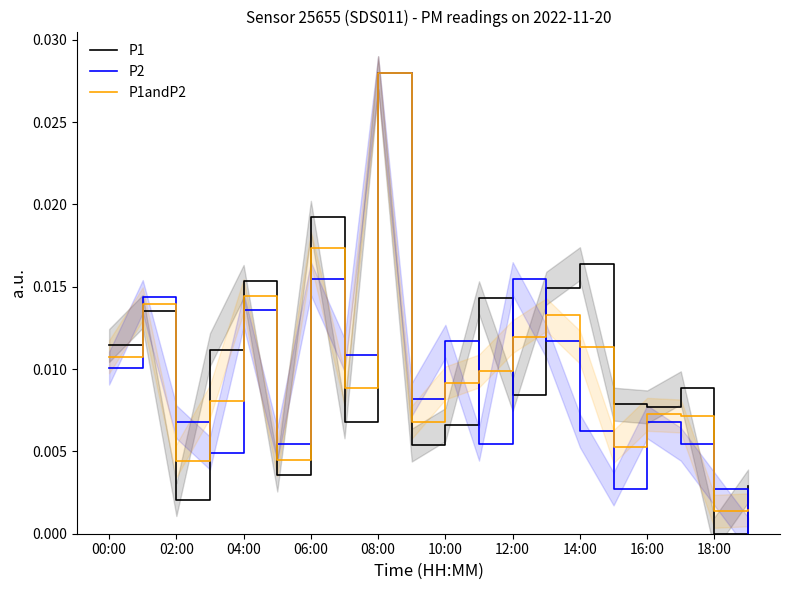

At which label does P1 reach its minimum?

18:00